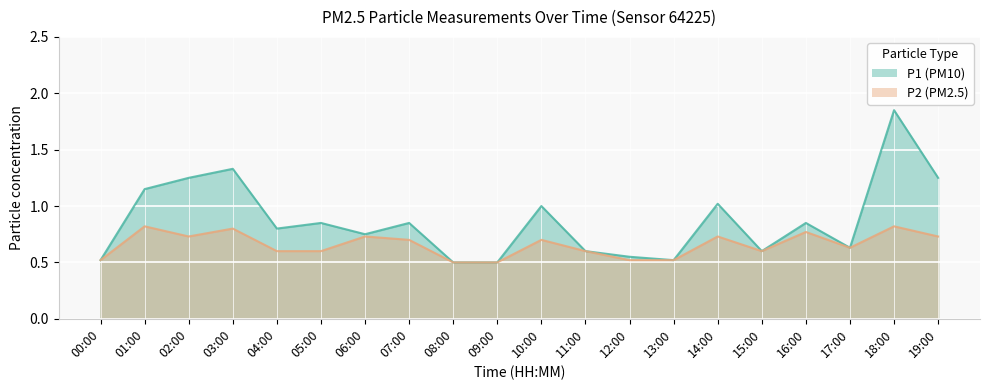

Where is P2 nearest to the value 0?

08:00